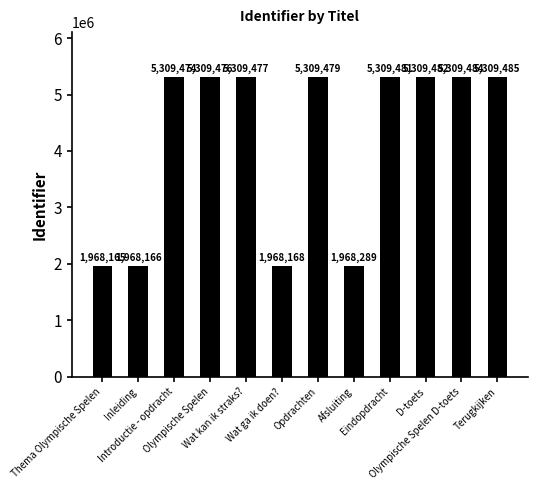

What is the smallest value displayed?

1968165